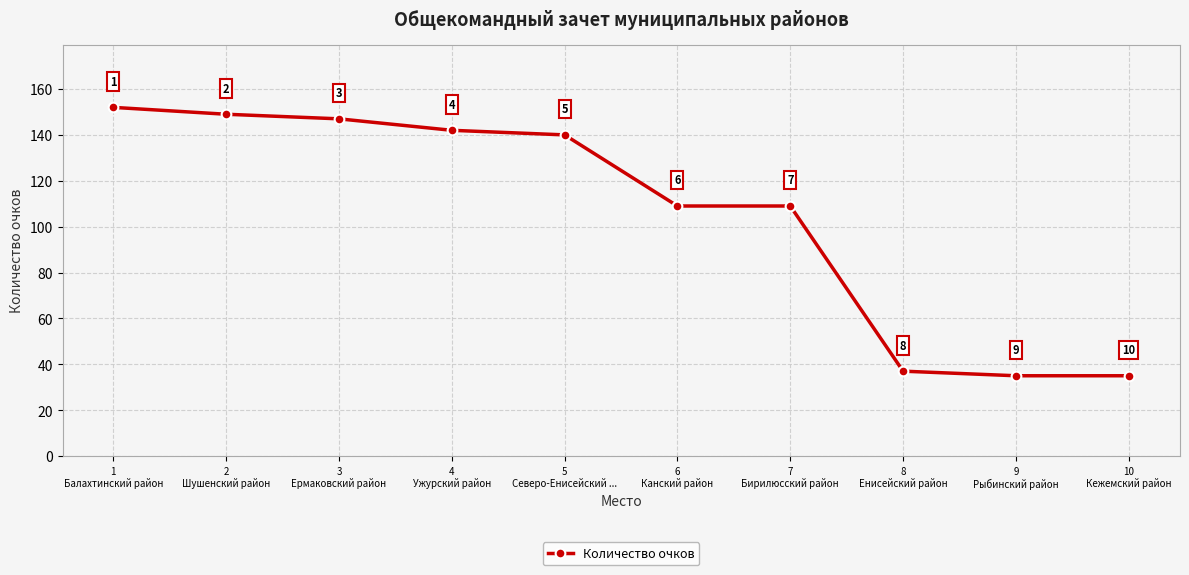

At which label does the data first exceed 140?

1
Балахтинский район